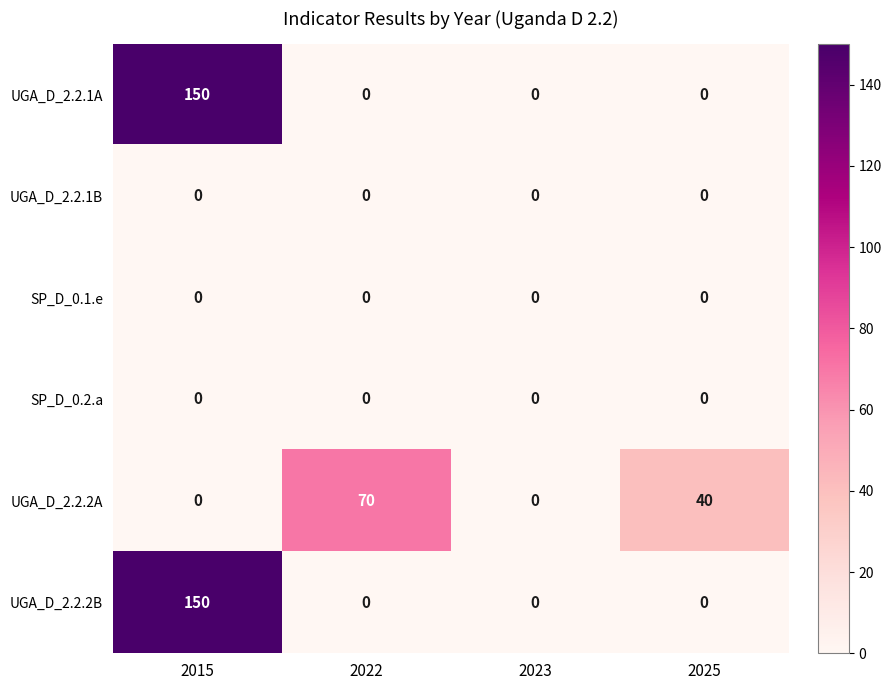

Which series changed the most between 2022 and 2023?

UGA_D_2.2.2A